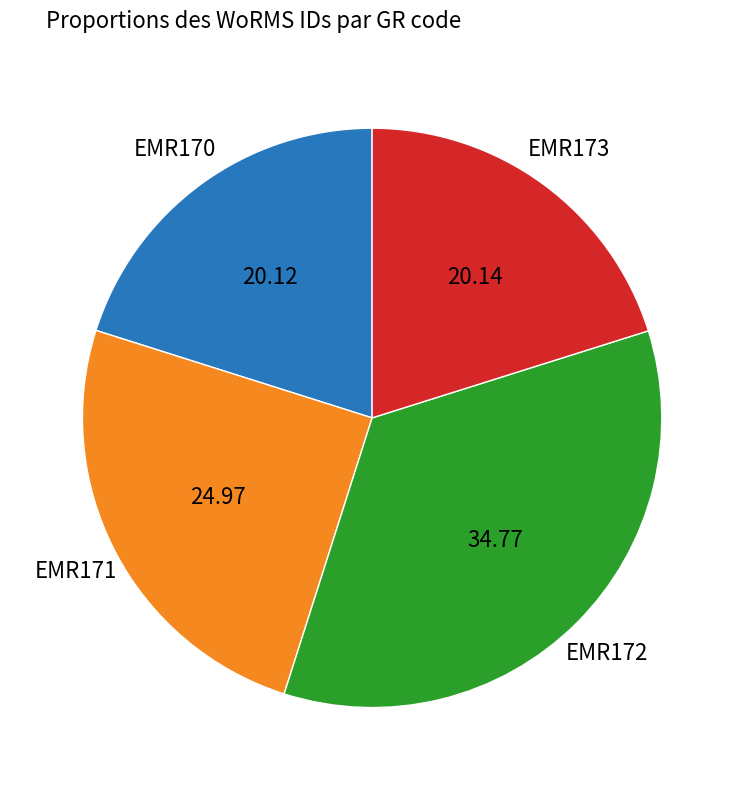

Is there a majority slice in this chart?

No